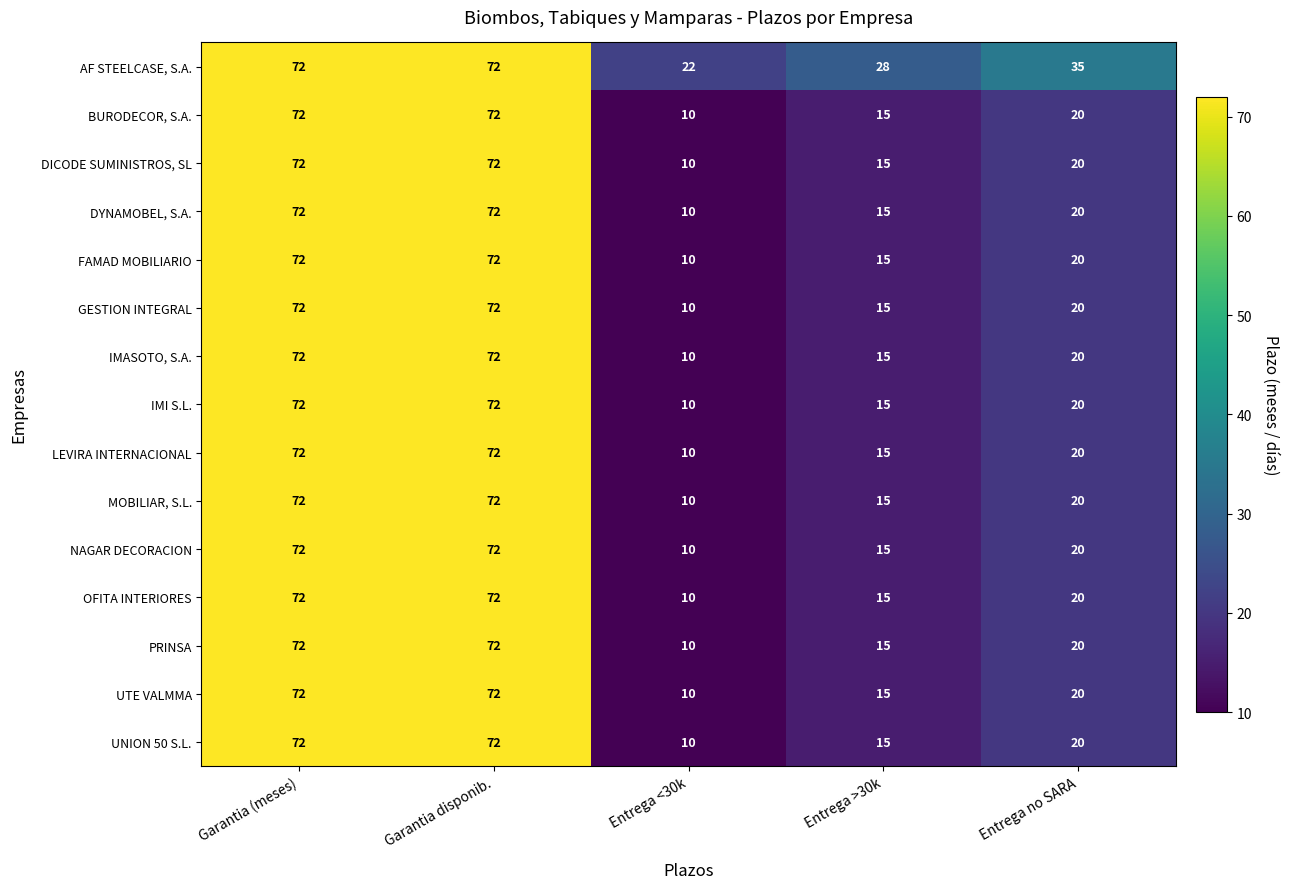

Is it true that FAMAD MOBILIARIO equals 10 at Entrega <30k?

True